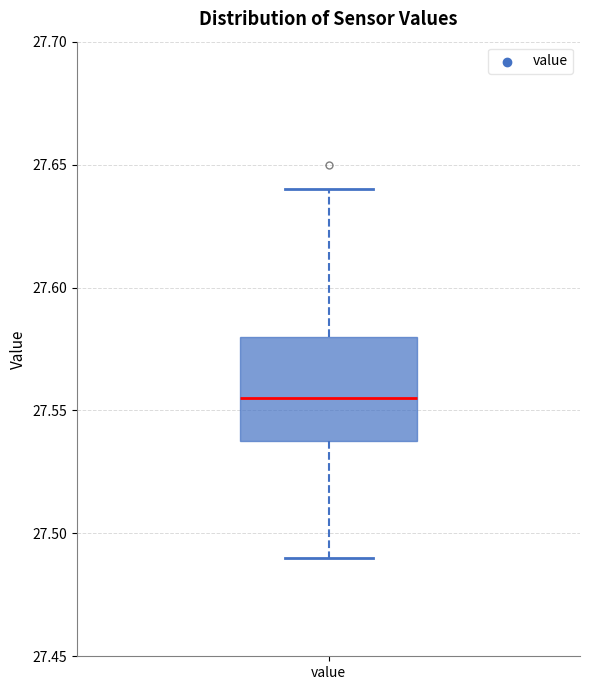

Transcribe this box plot: give where the median line is, the range the box spans, and where the two whiskers end, as read against the y-axis. The values are not printed on the chart, so give them approximately, as read against the axis.

median 27.555, box 27.540 to 27.580, whiskers 27.490 to 27.640